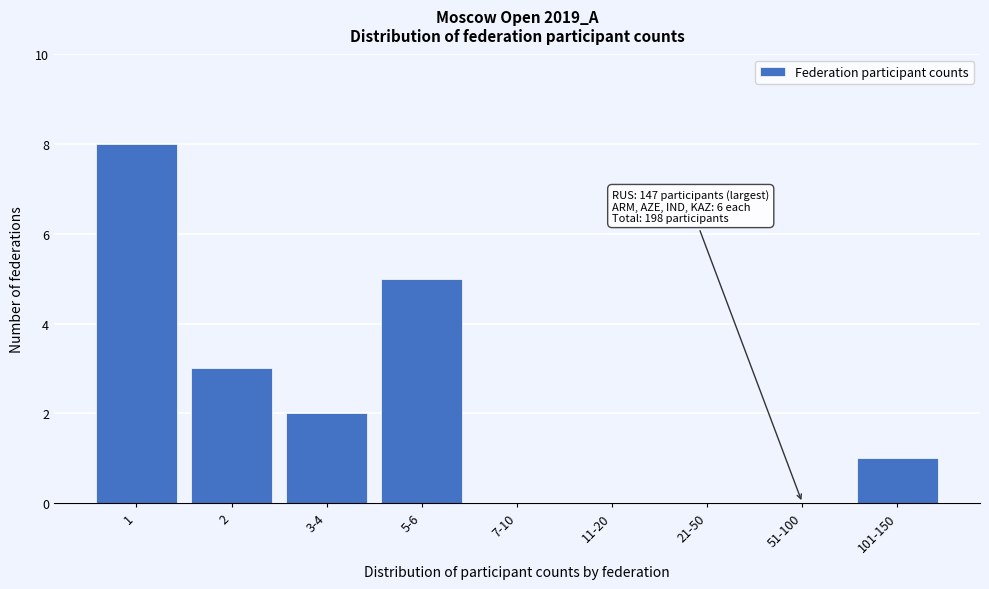

Reading left to right, transcribe all the data shown in this chart.

1=8	2=3	3-4=2	5-6=5	7-10=0	11-20=0	21-50=0	51-100=0	101-150=1